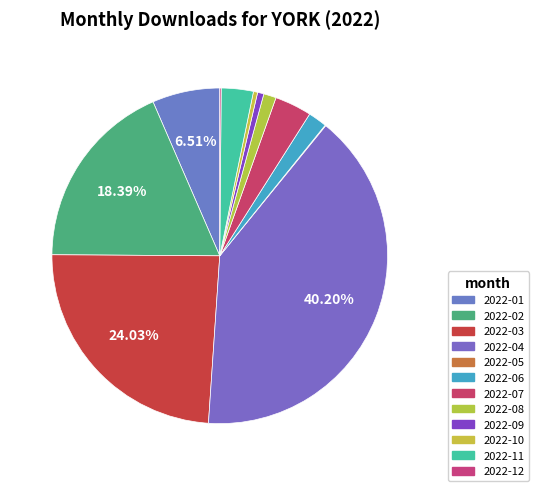

The 2022-01 slice represents 7% of the pie. True or false?

True